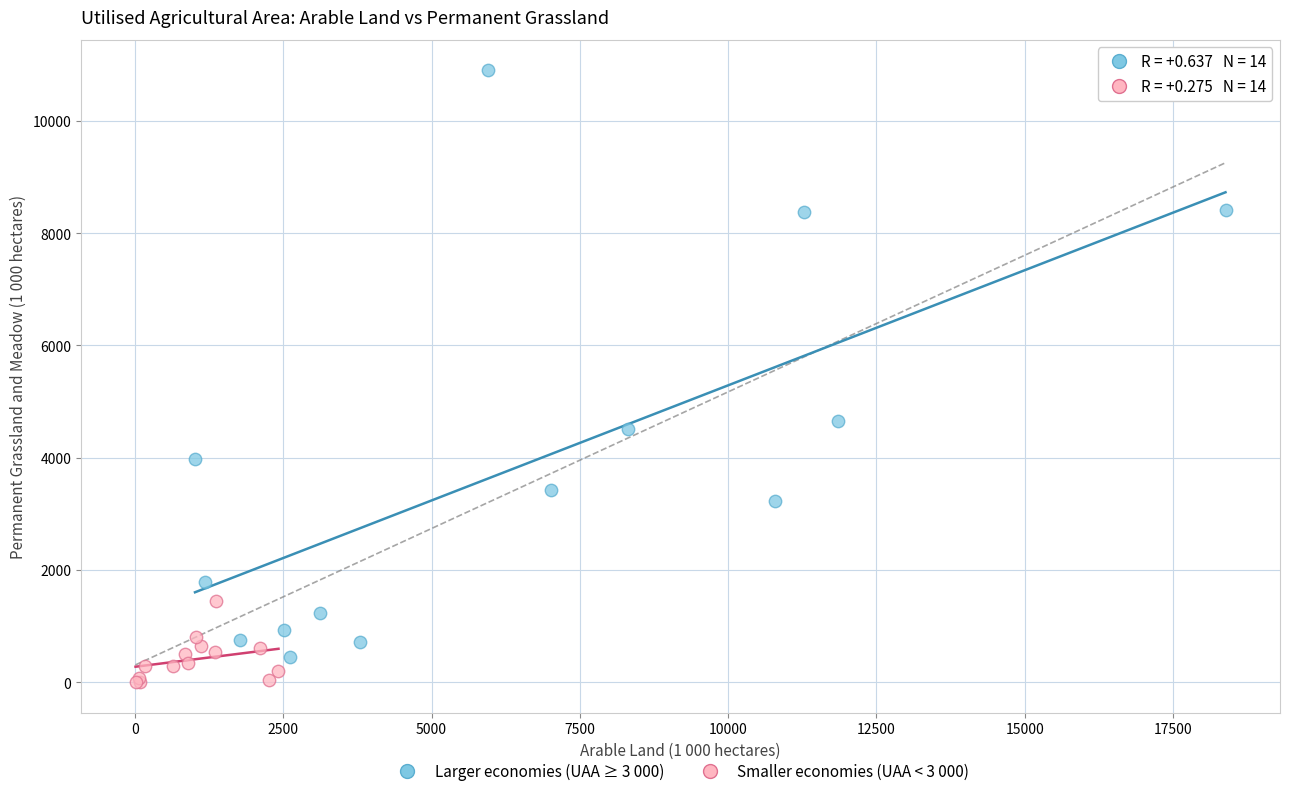

Which series contains the highest Y value?

Larger economies (UAA ≥ 3 000)